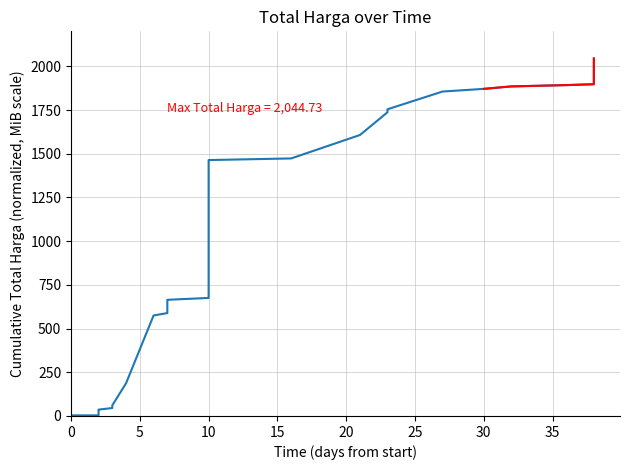

Reading left to right, extract all data points from this chart.

0.1	3.5	3.5	30.4	31.1	31.2	32.5	32.5	34.9	36.3	45.5	54.3	54.5	60.9	187.1	574.9	588.4	590.9	595.1	663.2	664.4	675.1	1461.7	1463.7	1473.0	1607.1	1737.0	1742.2	1754.1	1855.7	1871.0	1885.0	1892.4	1897.6	2044.7